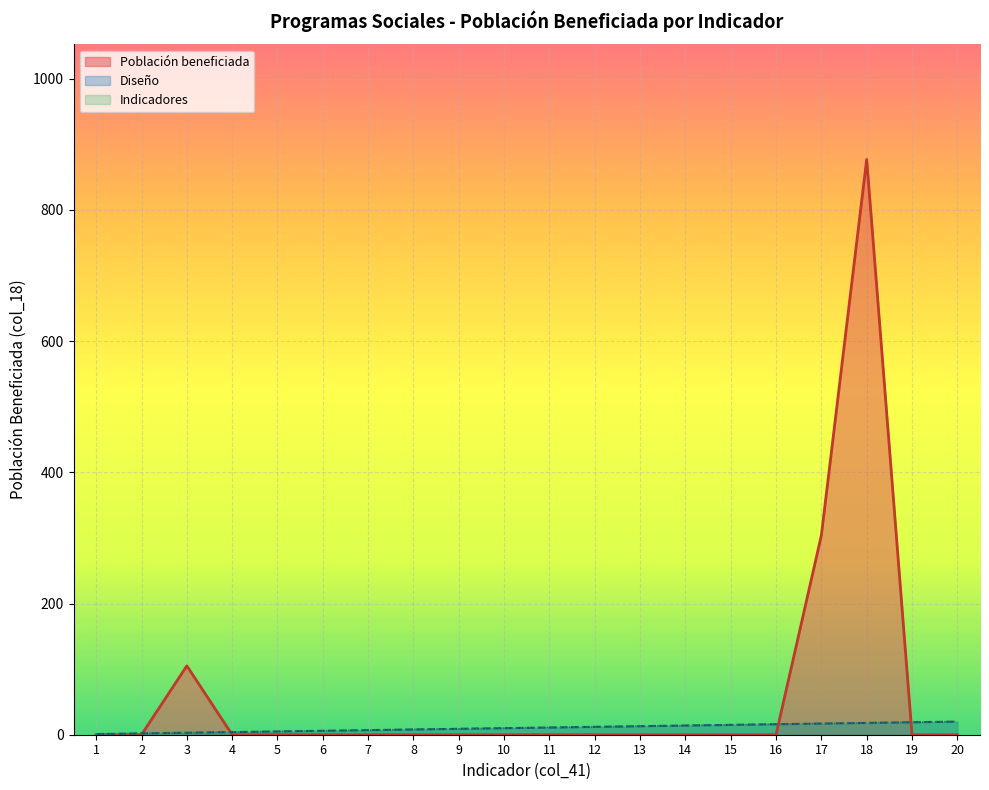

What is the difference between the Indicadores values at 11 and 1?

10